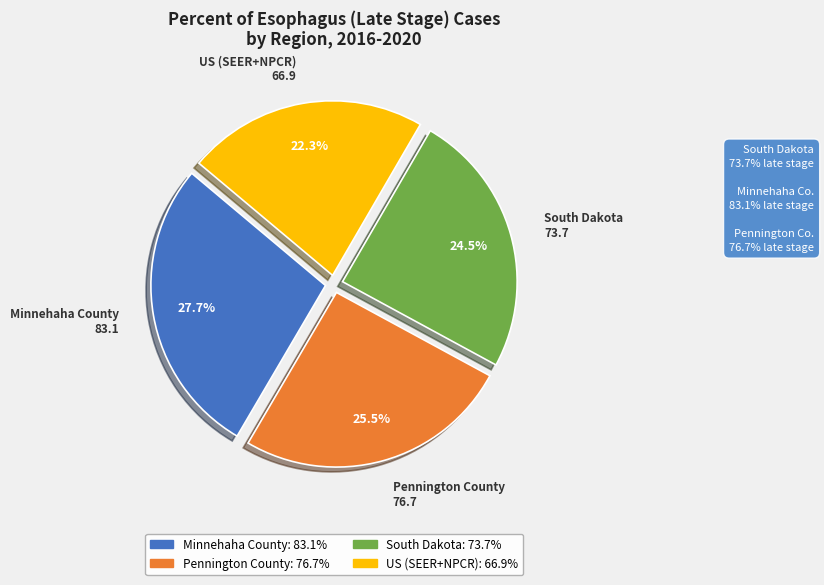

Rank the categories by value from highest to lowest.

Minnehaha County, Pennington County, South Dakota, US (SEER+NPCR)